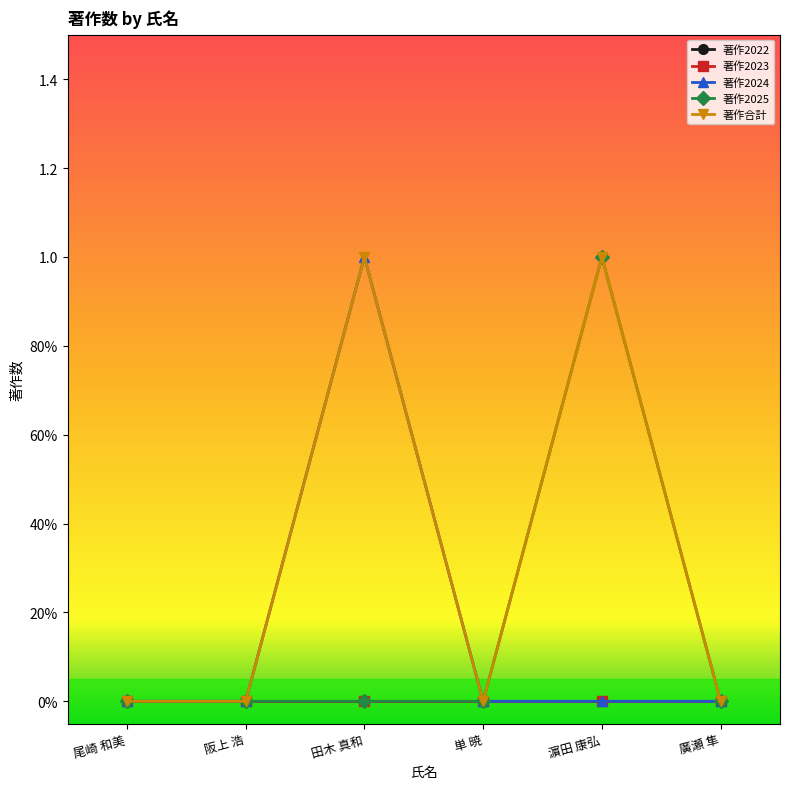

True or false: 著作2025 and 著作2023 cross at least once.

False